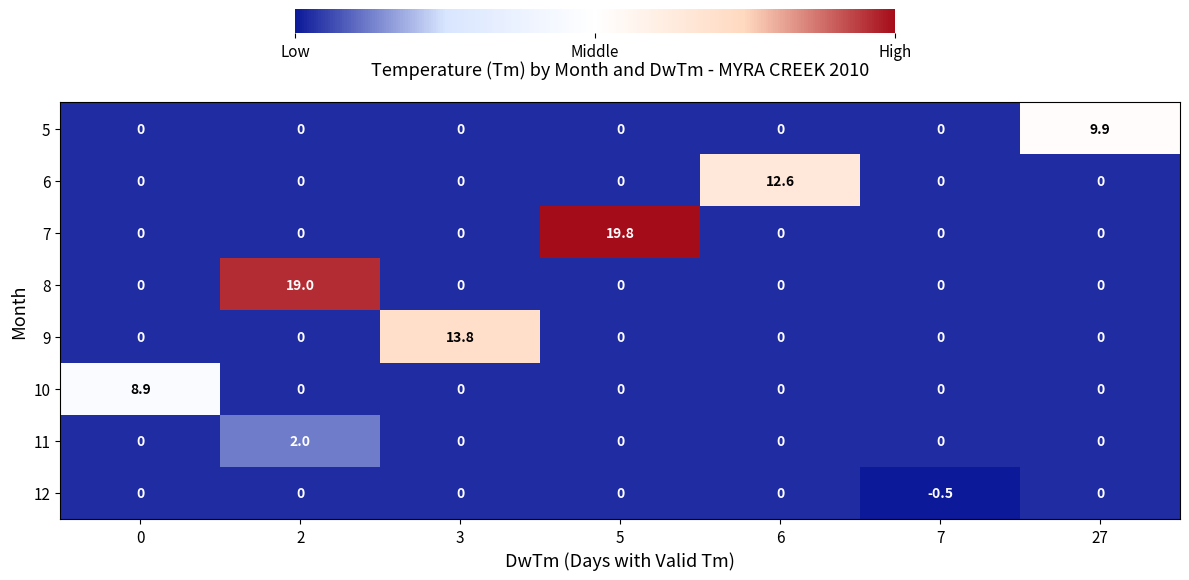

Which series has the largest total across all categories?

7